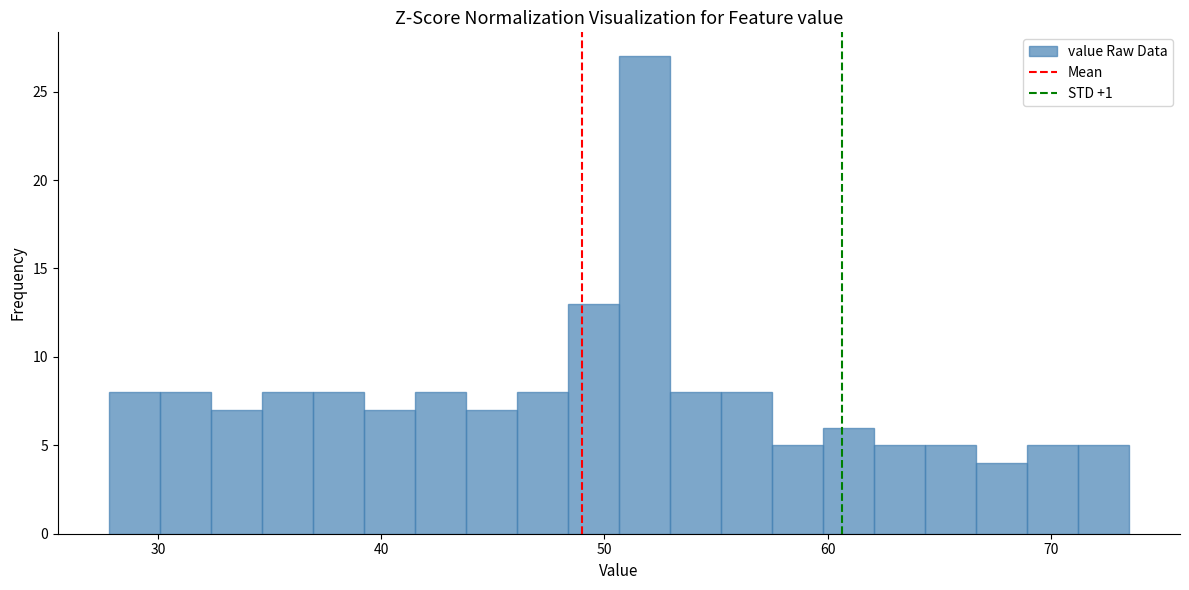

Around what value on the x-axis is the tallest bar? Give the approximate position of its centre, as read against the axis.

52